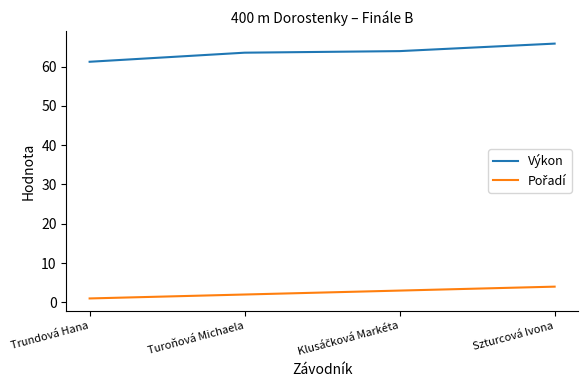

What is the difference between the maximum and minimum values in the Výkon series?

4.6